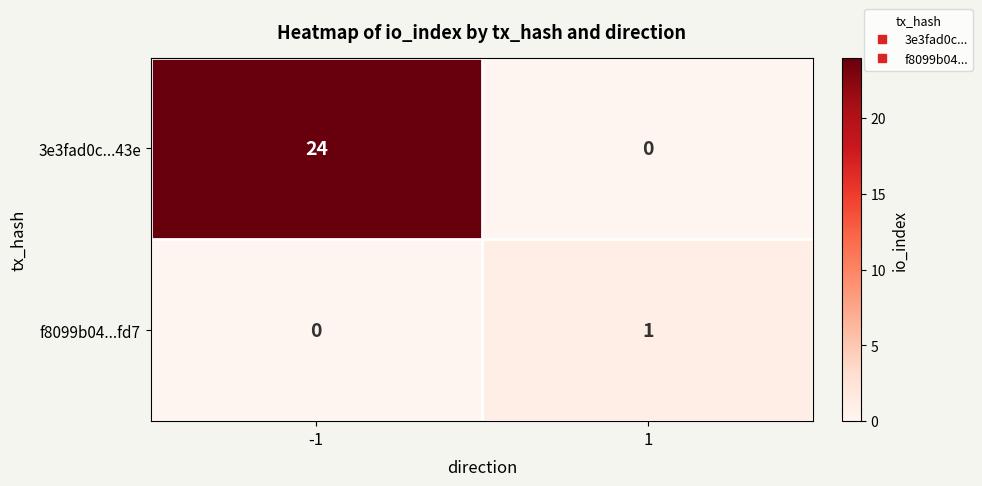

What is the greatest value displayed?

24